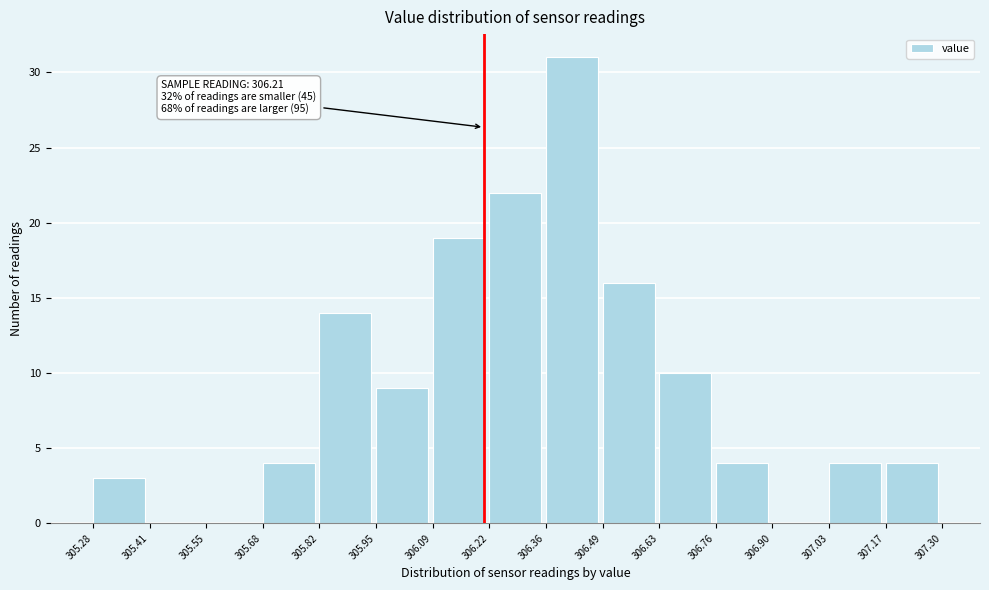

Which range on the x-axis has the tallest bar?

306.36 to 306.49